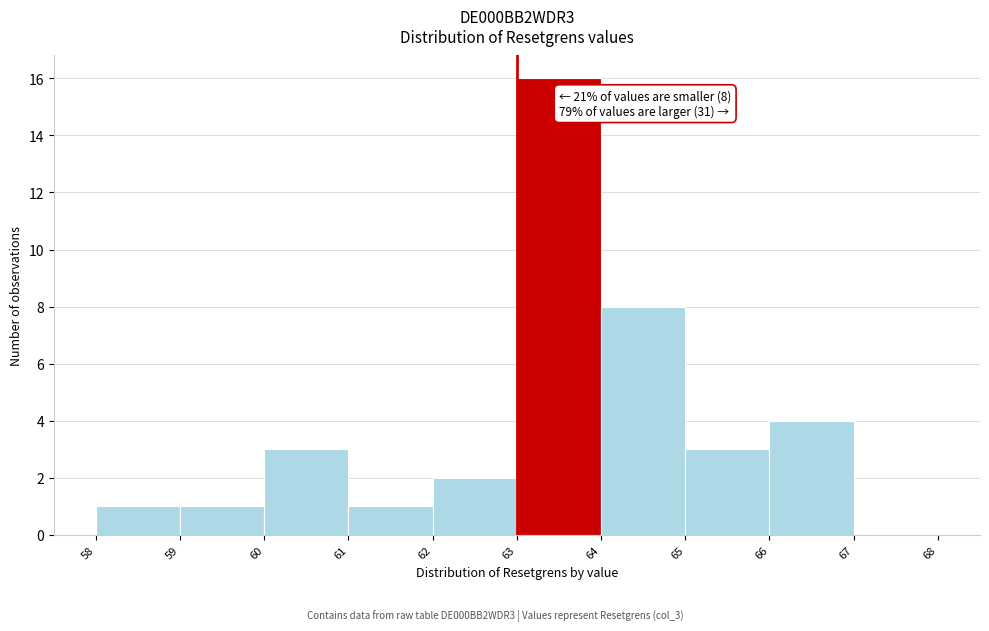

Which range on the x-axis has the tallest bar?

63 to 64